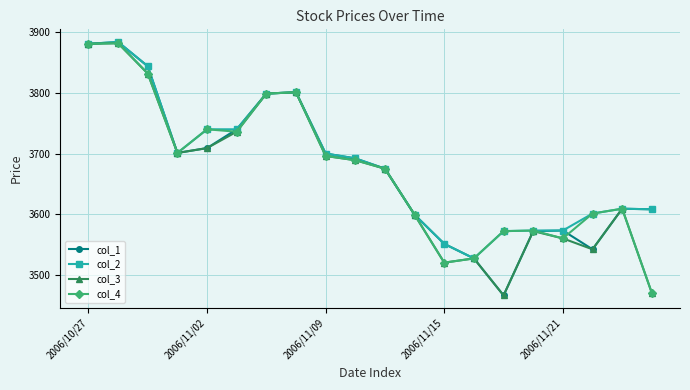

Which series has the widest spread of values?

col_1